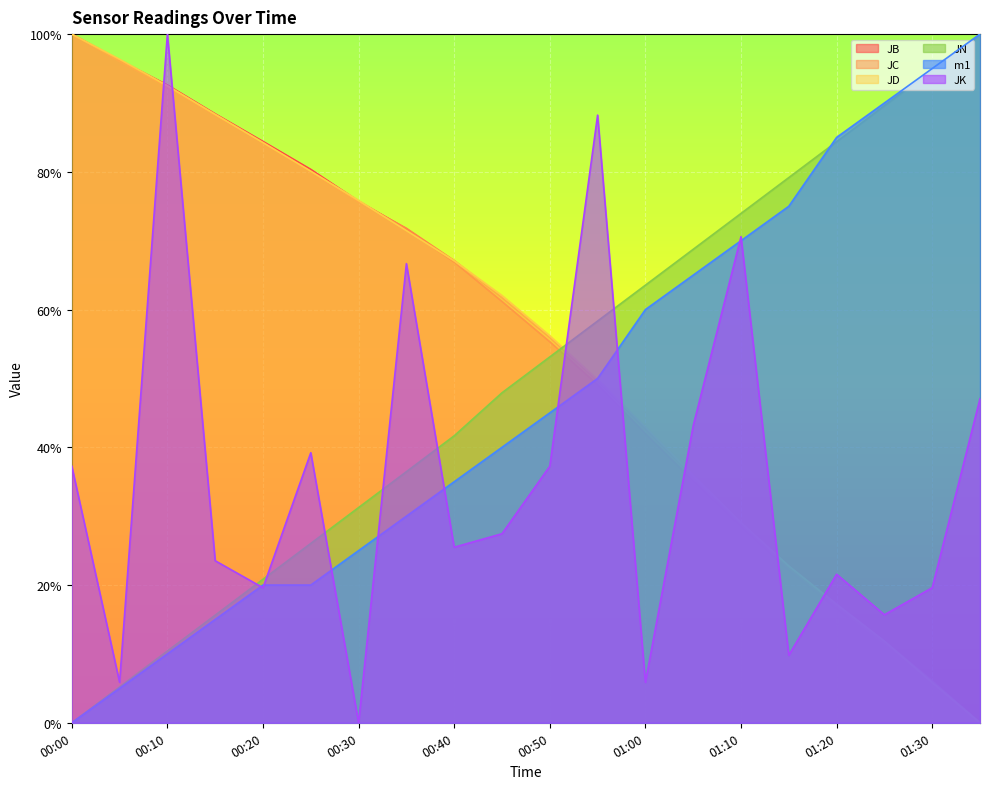

What is the value of the JD point at the 10th from the left?

0.6